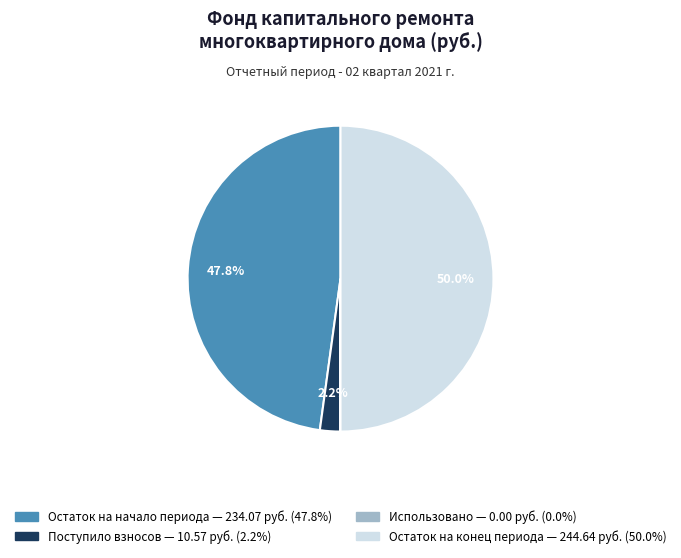

To the nearest percent, what is the difference between the largest and smallest slice percentages?

50%